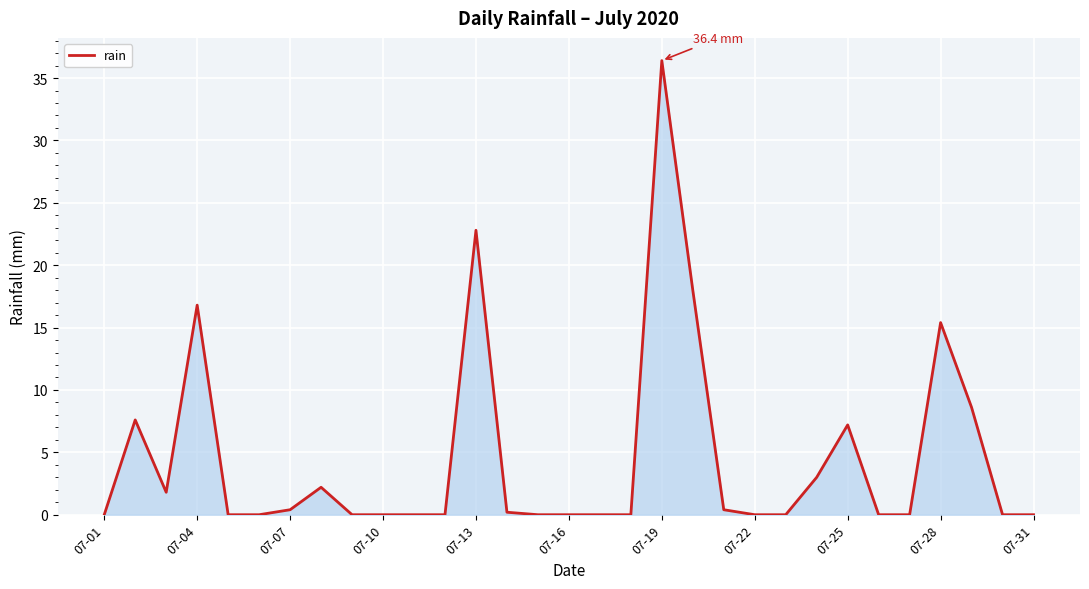

What is the difference between the maximum and minimum values?

36.4